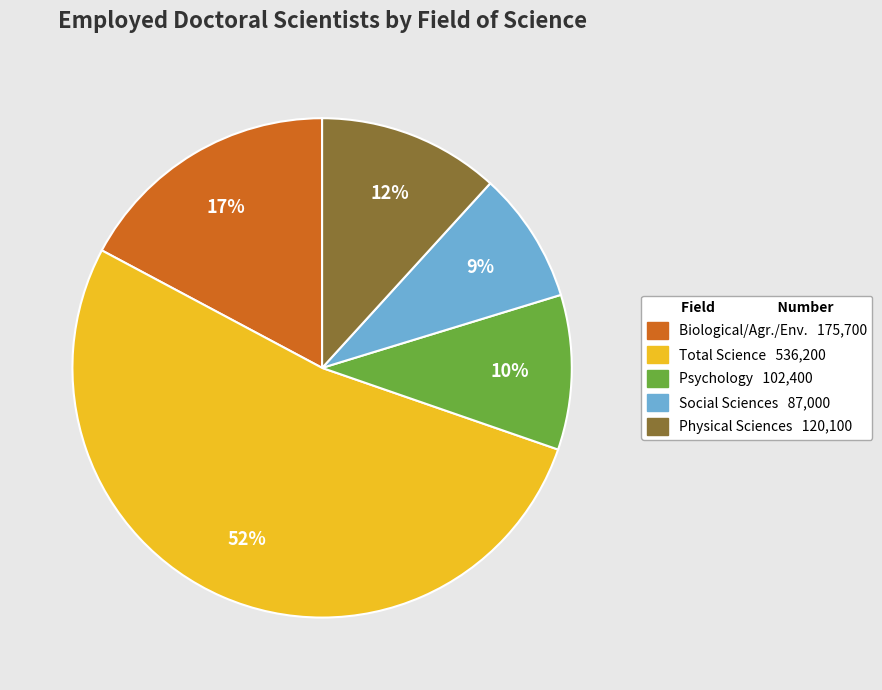

Is there any slice that represents more than half of the pie?

Yes